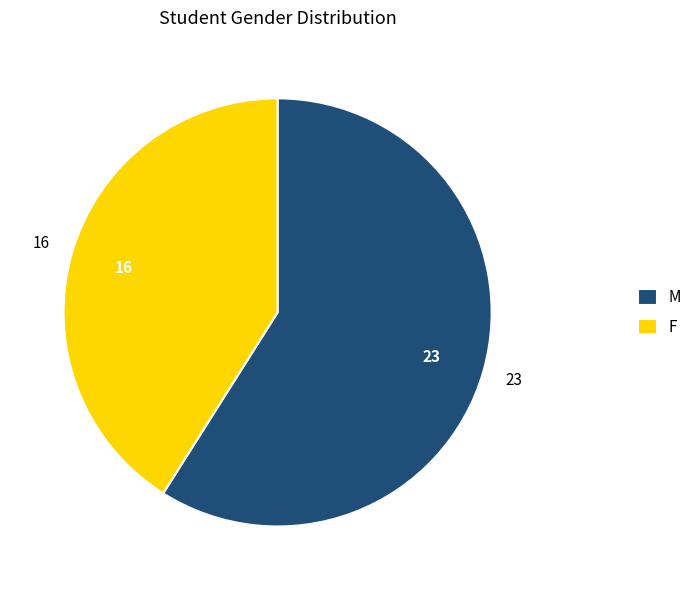

Rank the categories by value from highest to lowest.

M, F